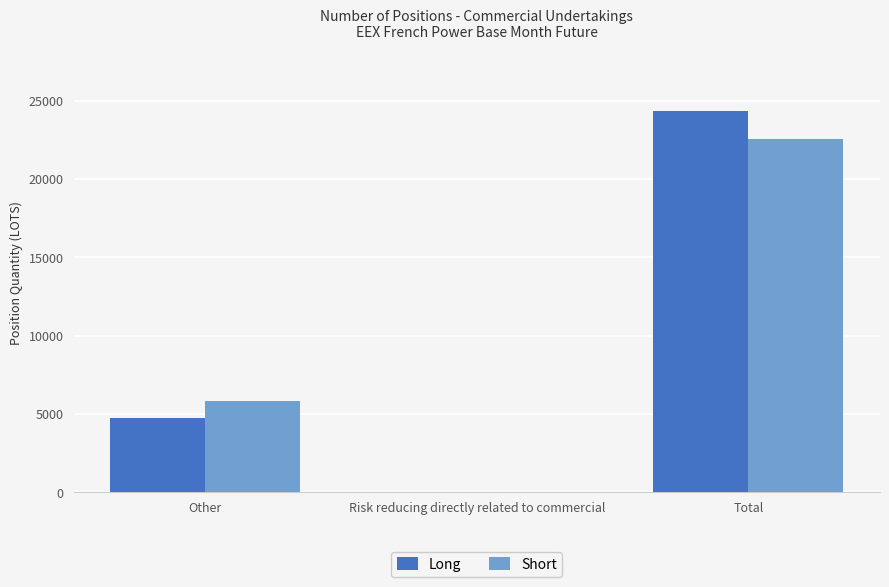

Where is Short nearest to the value 11265?

Other